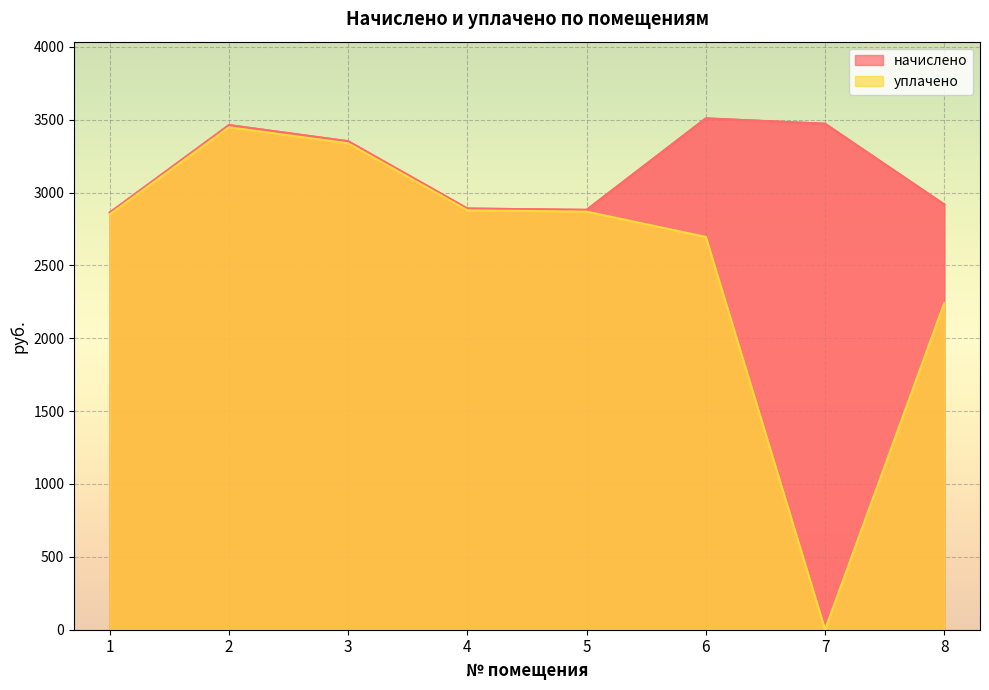

What are all the series names shown in the legend?

начислено, уплачено